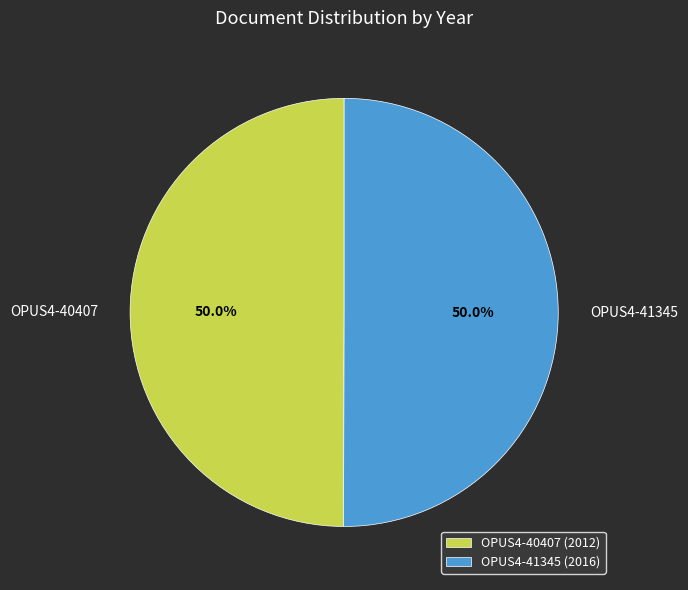

To the nearest percent, what is the combined percentage of OPUS4-41345 and OPUS4-40407?

100%